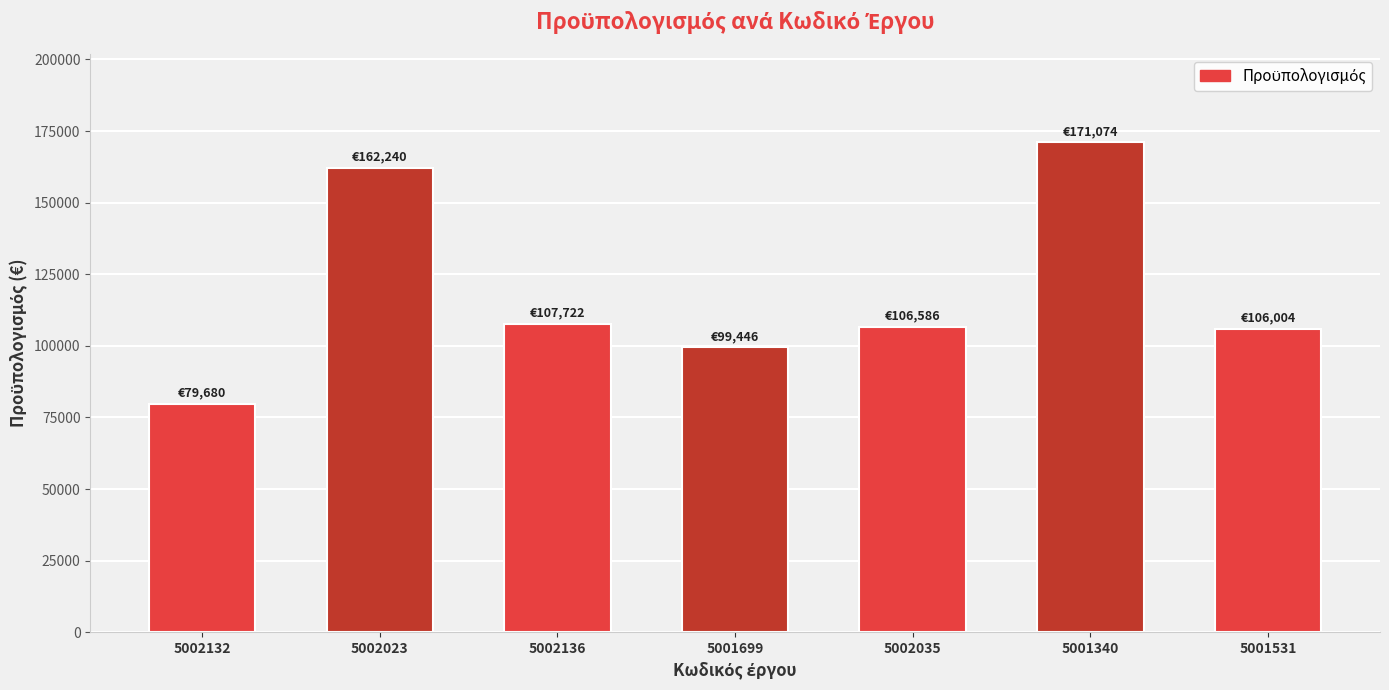

True or false: the data shows 107722.4 at 5002136.

True